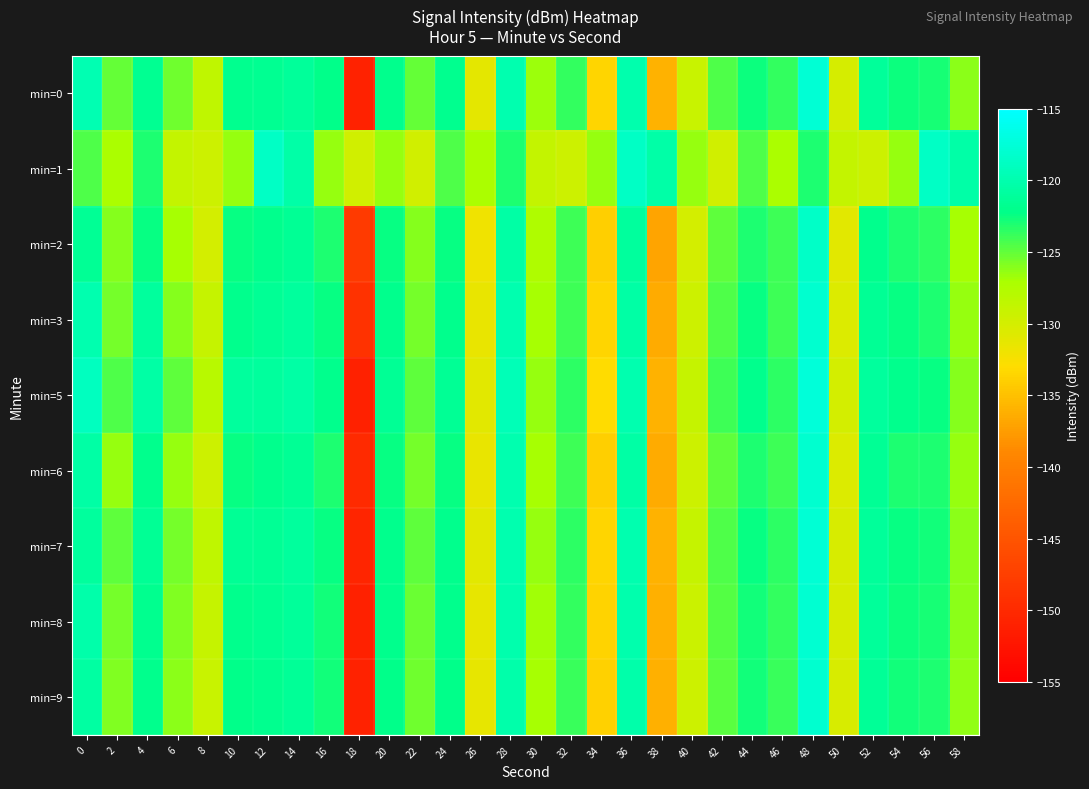

List the series in order of their peak value, lowest first.

min=1, min=2, min=3, min=6, min=9, min=8, min=0, min=7, min=5